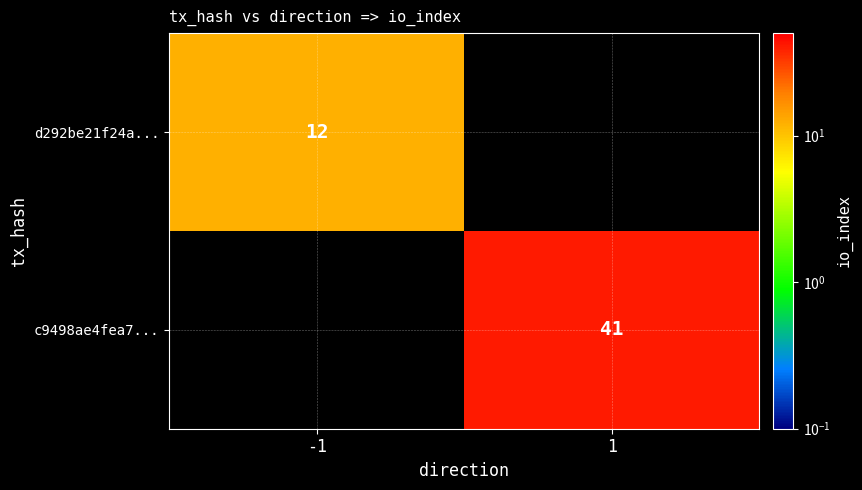

True or false: c9498ae4fea7... has a value of 41 at 1.

True